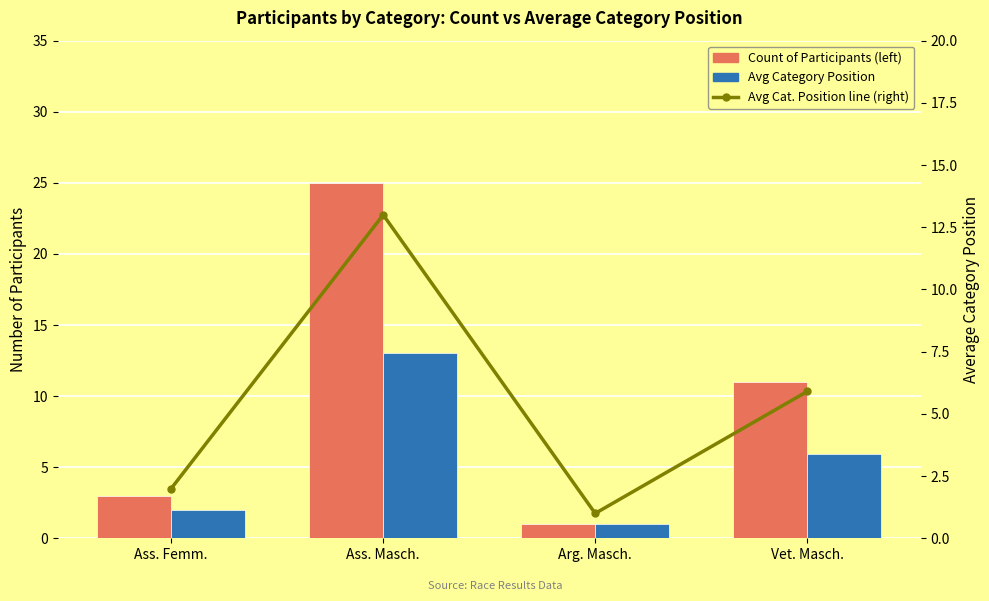

At how many categories does at least one series exceed 11?

1